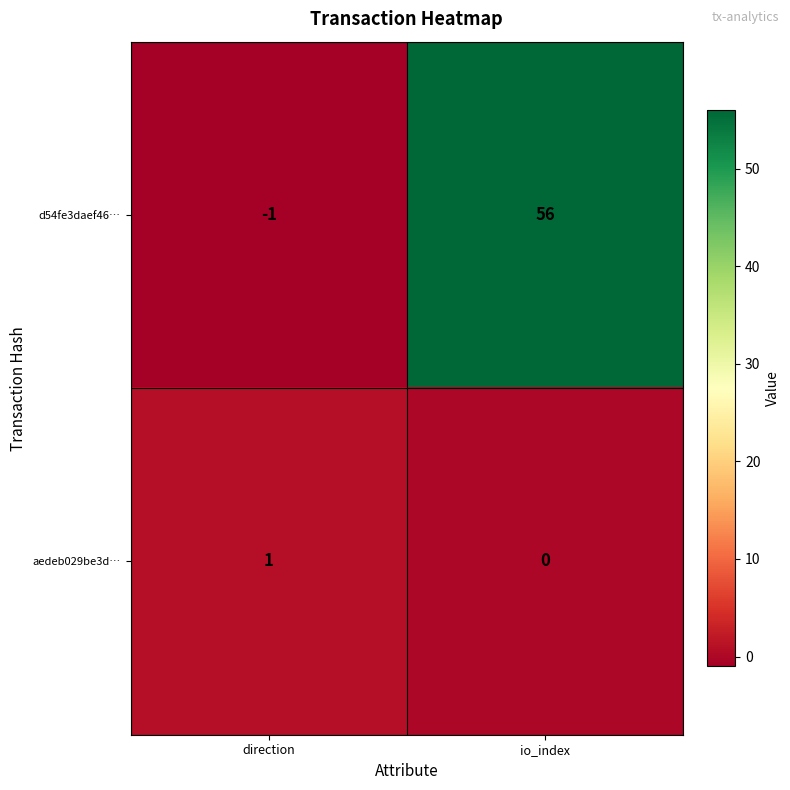

Reading left to right, transcribe all the data shown in this chart.

d54fe3daef46…: direction=-1	io_index=56
aedeb029be3d…: direction=1	io_index=0